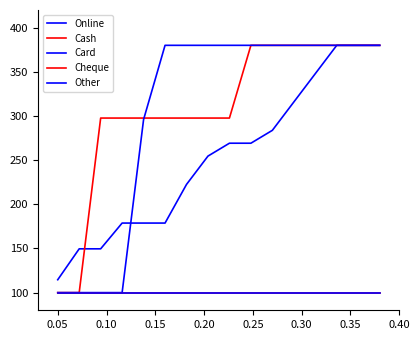

Is this an area chart (filled region under the line)?

No